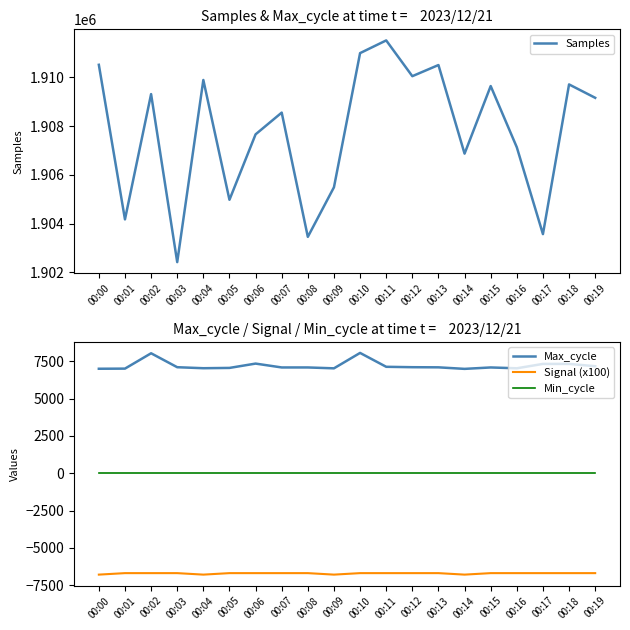

Which series has the largest range (max minus min)?

Samples